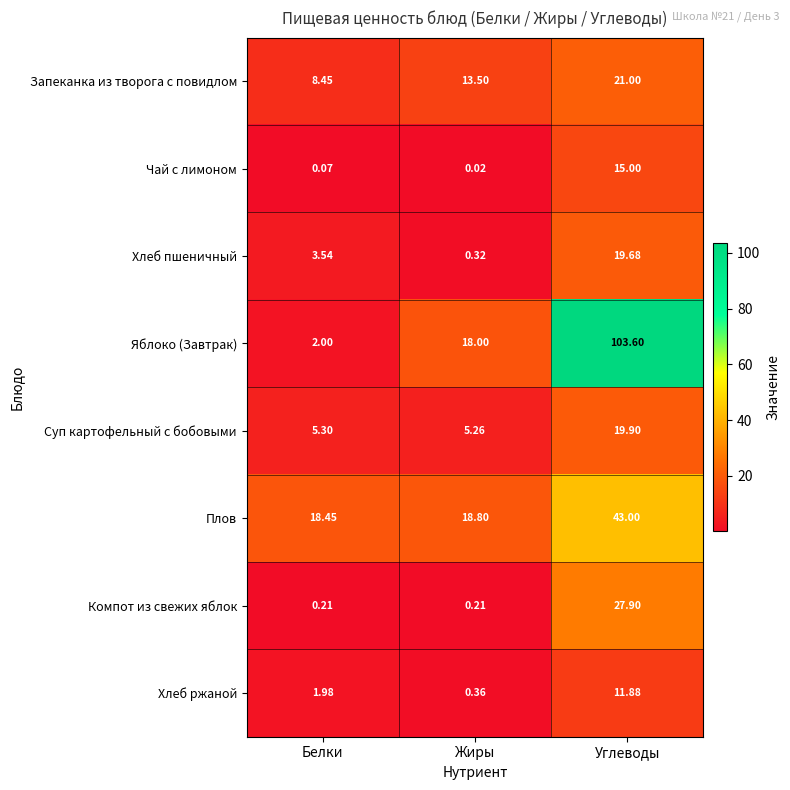

Which series changed the most between Белки and Углеводы?

Яблоко (Завтрак)